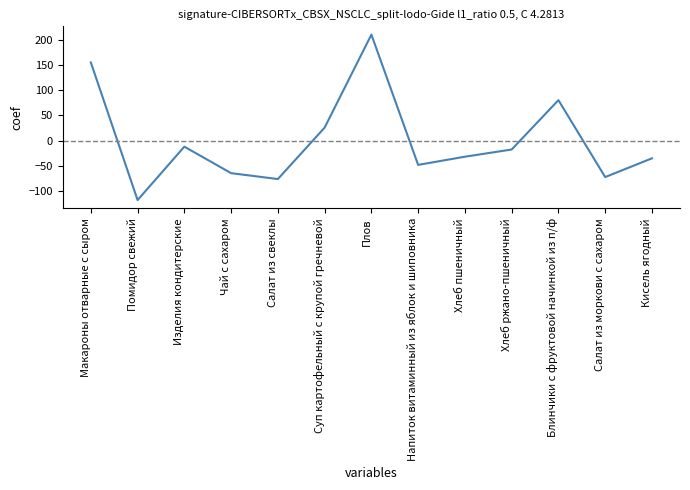

How many series are shown in this chart?

1